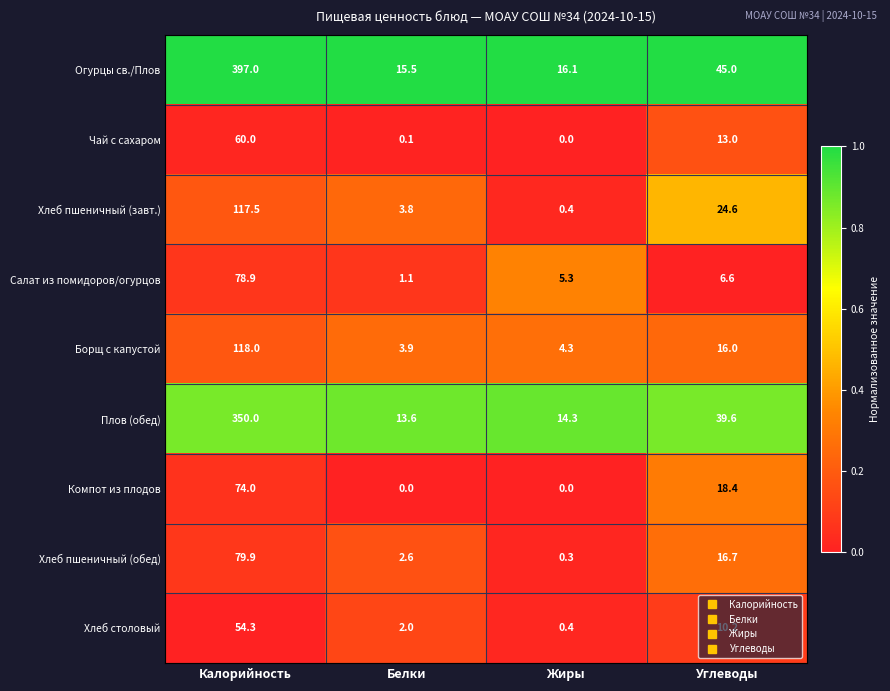

At how many categories does at least one series exceed 0?

4